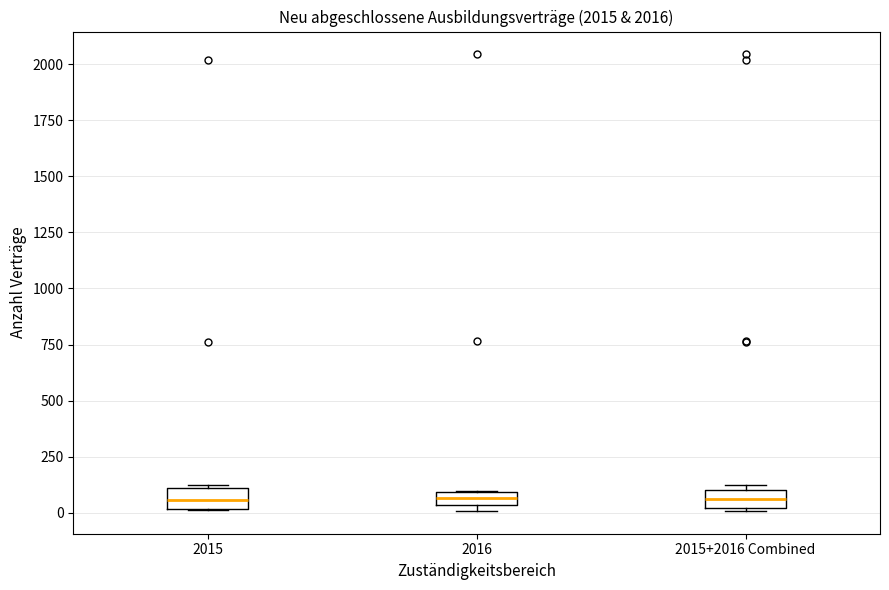

Where is the upper edge of the box for 2015+2016 Combined on the y-axis? The values are not printed on the chart, so give them approximately, as read against the axis.

100